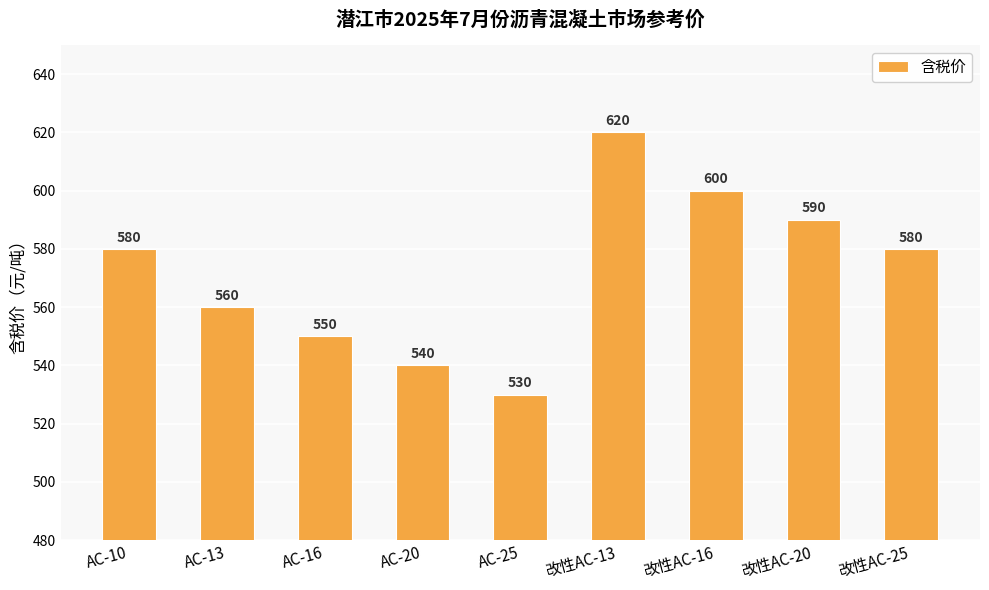

Reading left to right, what are all the values shown in this chart?

580	560	550	540	530	620	600	590	580